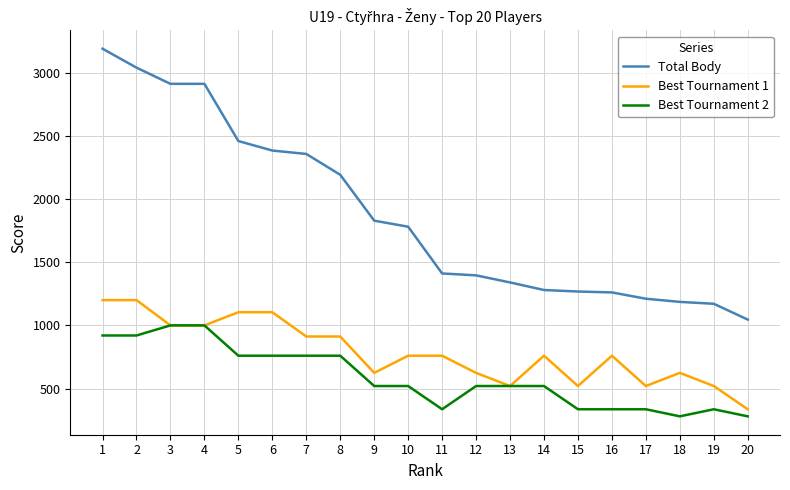

Which category has the lowest value in the Best Tournament 1 series?

20